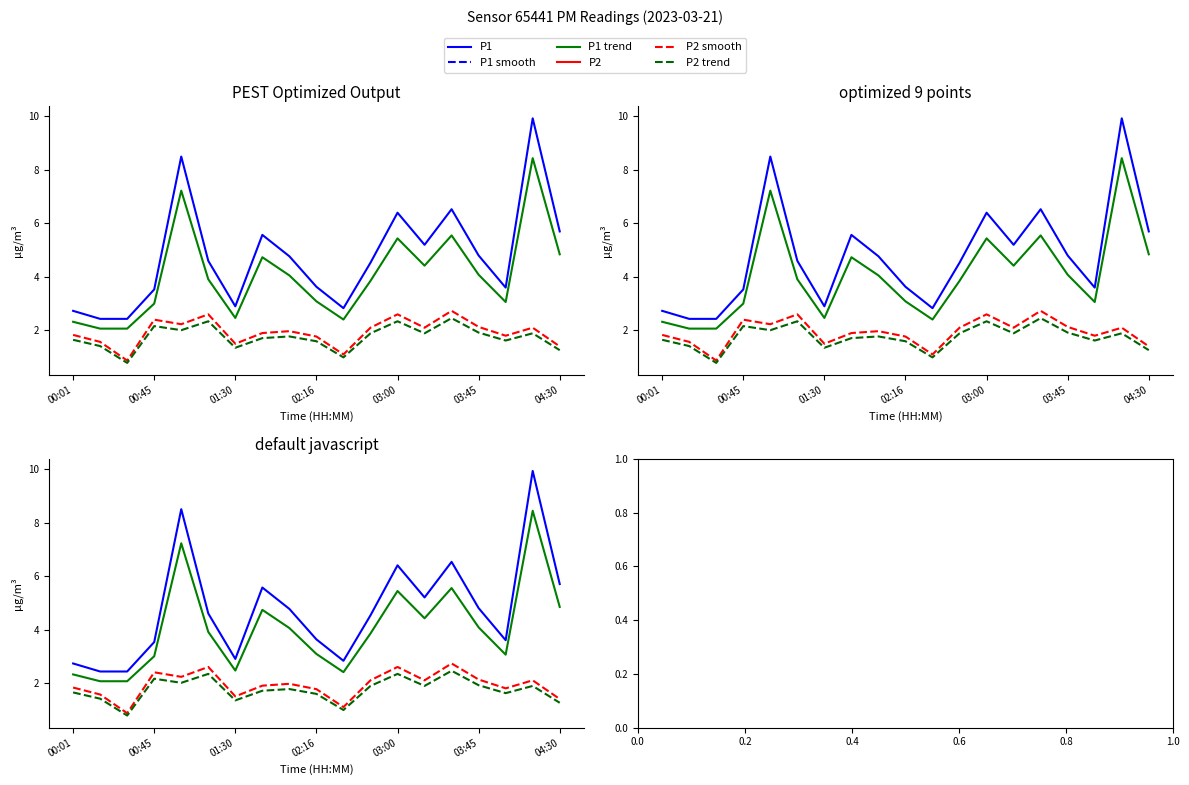

What is the minimum value shown in the chart?

0.8